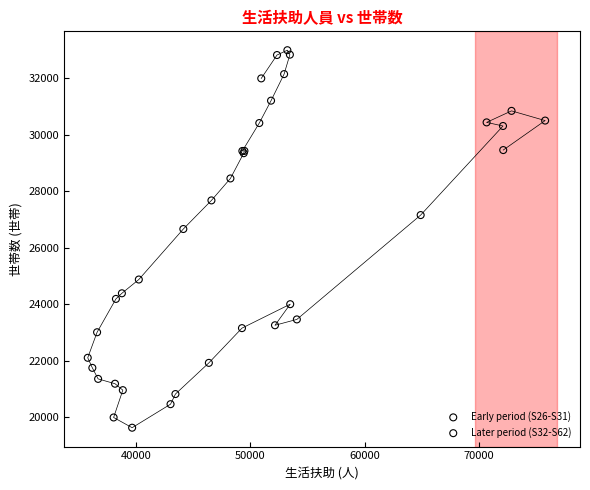

Which series has the largest Y range (max minus min)?

Later period (S32-S62)